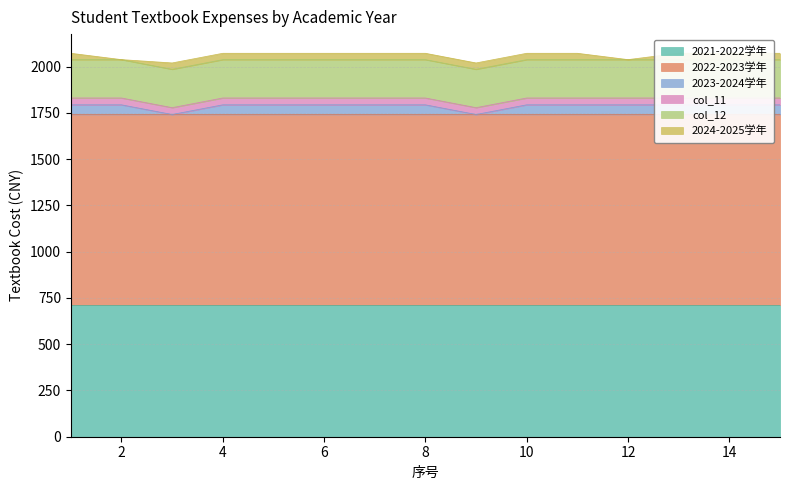

What are all the series names shown in the legend?

2021-2022学年, 2022-2023学年, 2023-2024学年, col_11, col_12, 2024-2025学年